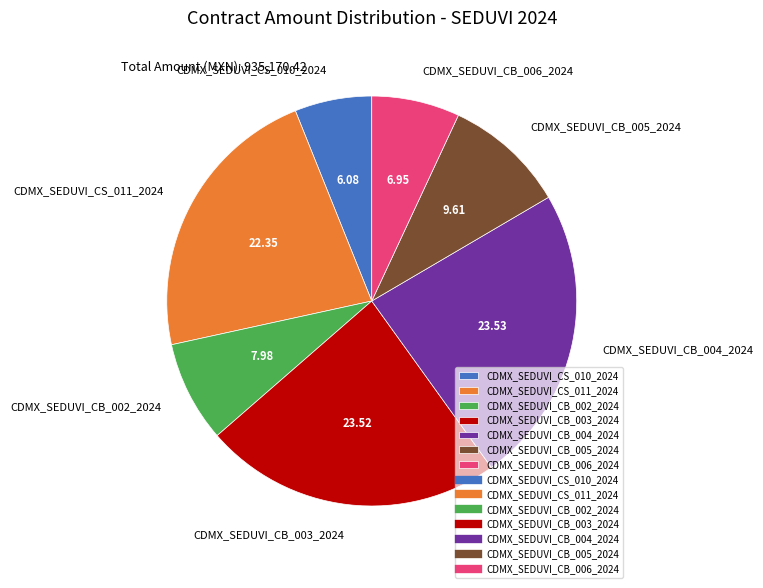

Which has a higher value, CDMX_SEDUVI_CS_011_2024 or CDMX_SEDUVI_CB_004_2024?

CDMX_SEDUVI_CB_004_2024